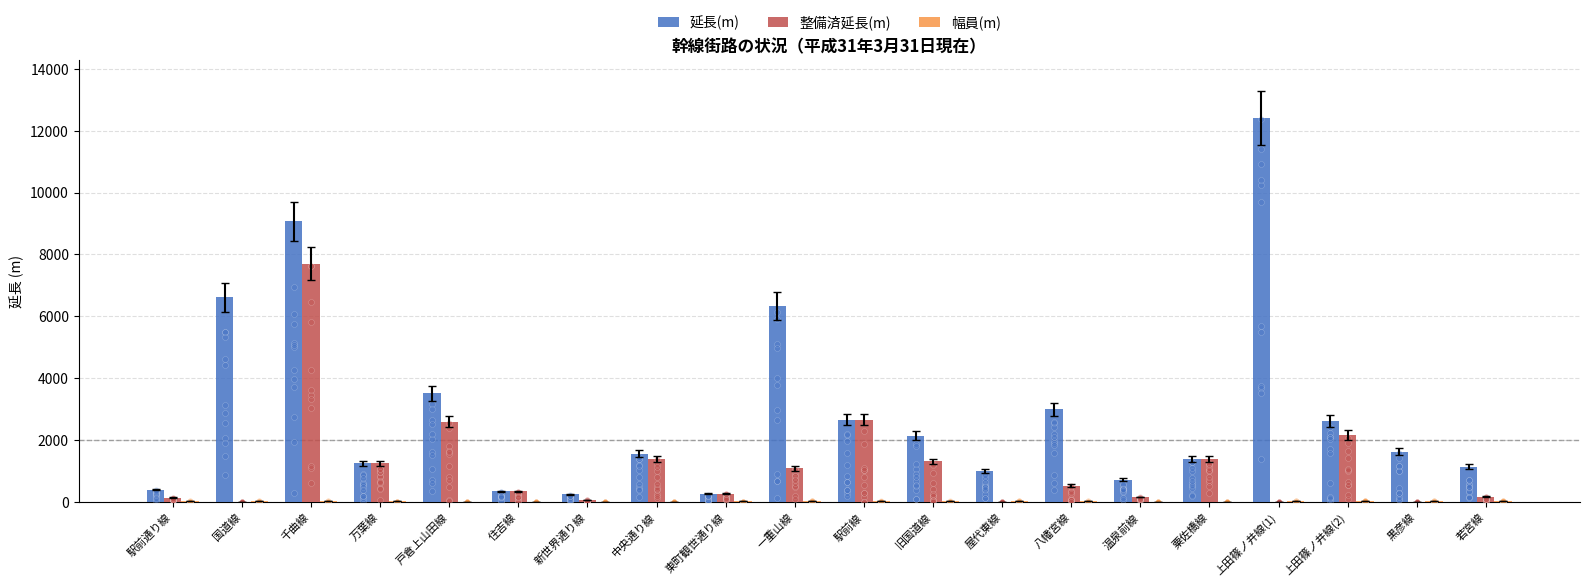

Which series contains the lowest Y value?

整備済延長(m)